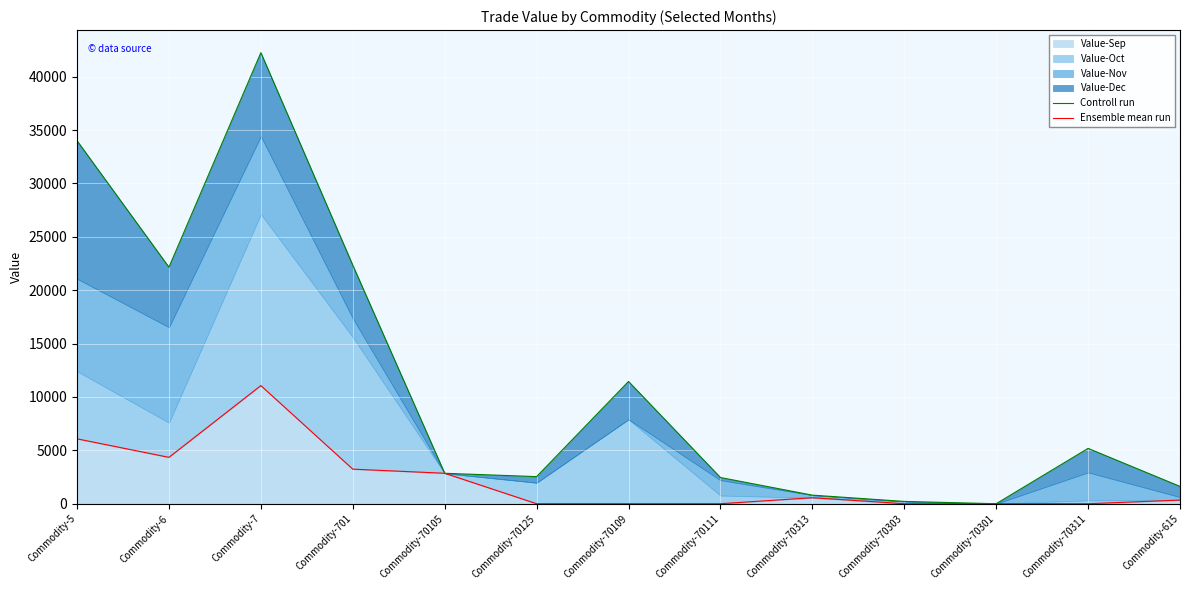

At which label does Controll run first exceed 2852?

Commodity-5